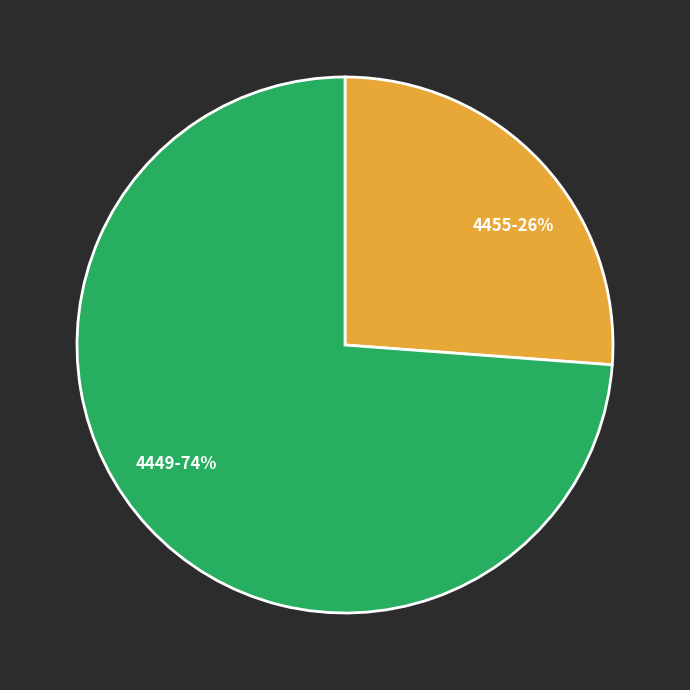

What is the largest slice in the pie chart?

4449